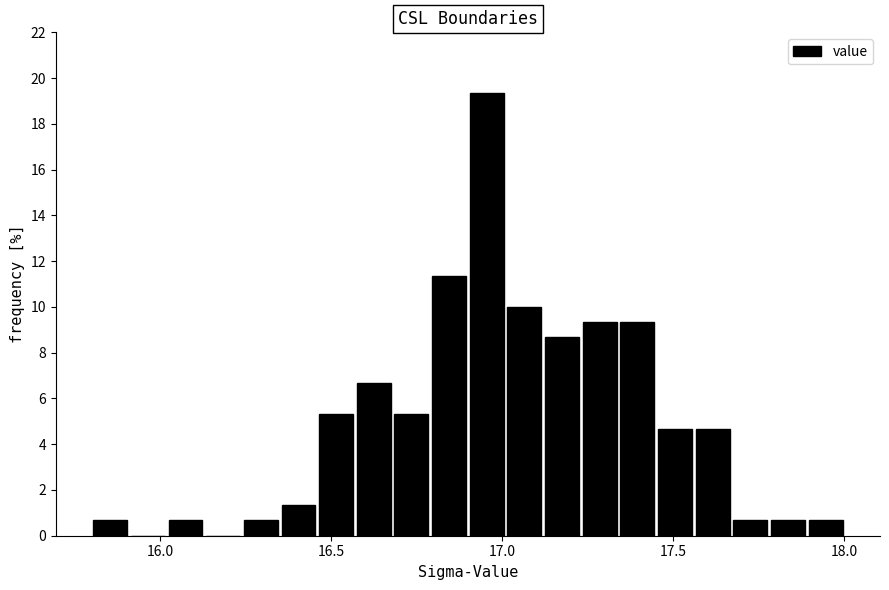

Around what value on the x-axis is the tallest bar? Give the approximate position of its centre, as read against the axis.

16.95